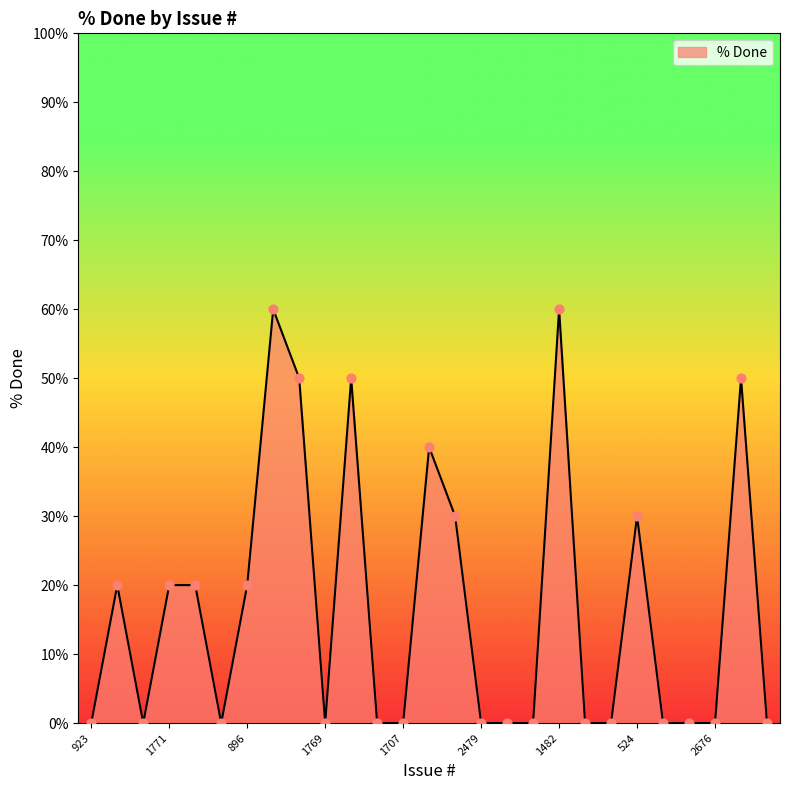

What is the difference between the maximum and minimum values?

60